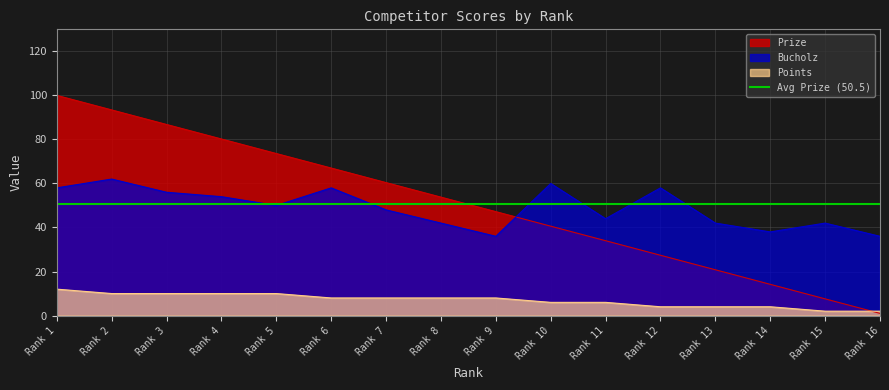

Does the chart display data point markers on the line(s)?

No